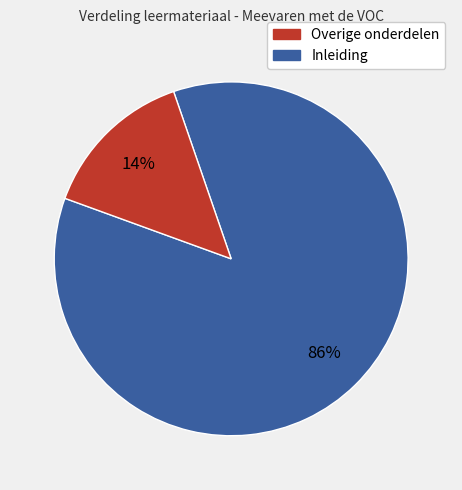

Does any single category account for the majority?

Yes